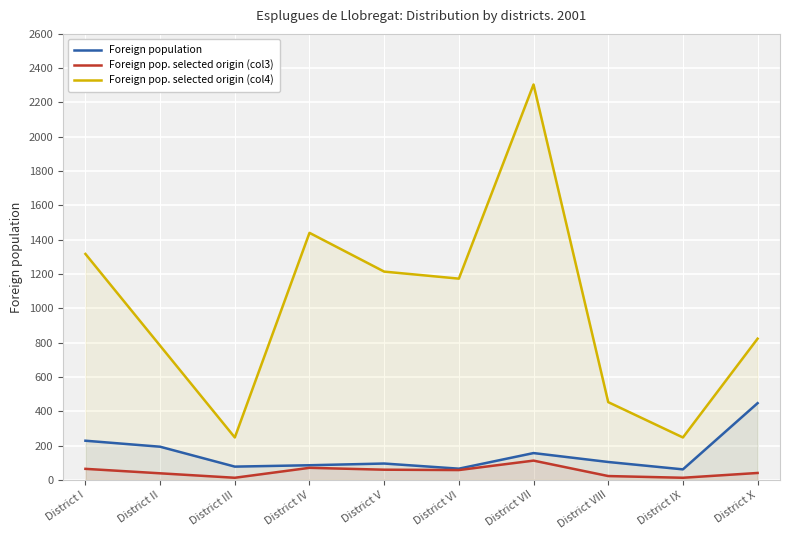

Which category has the lowest value across all series?

District III